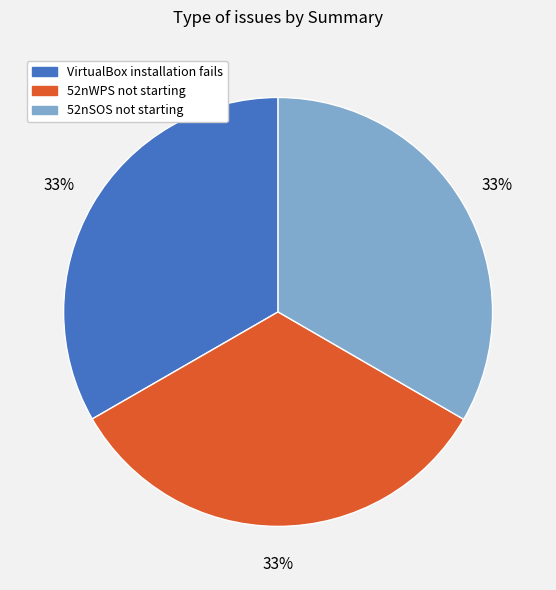

Is it true that VirtualBox installation fails is 33% of the pie?

True